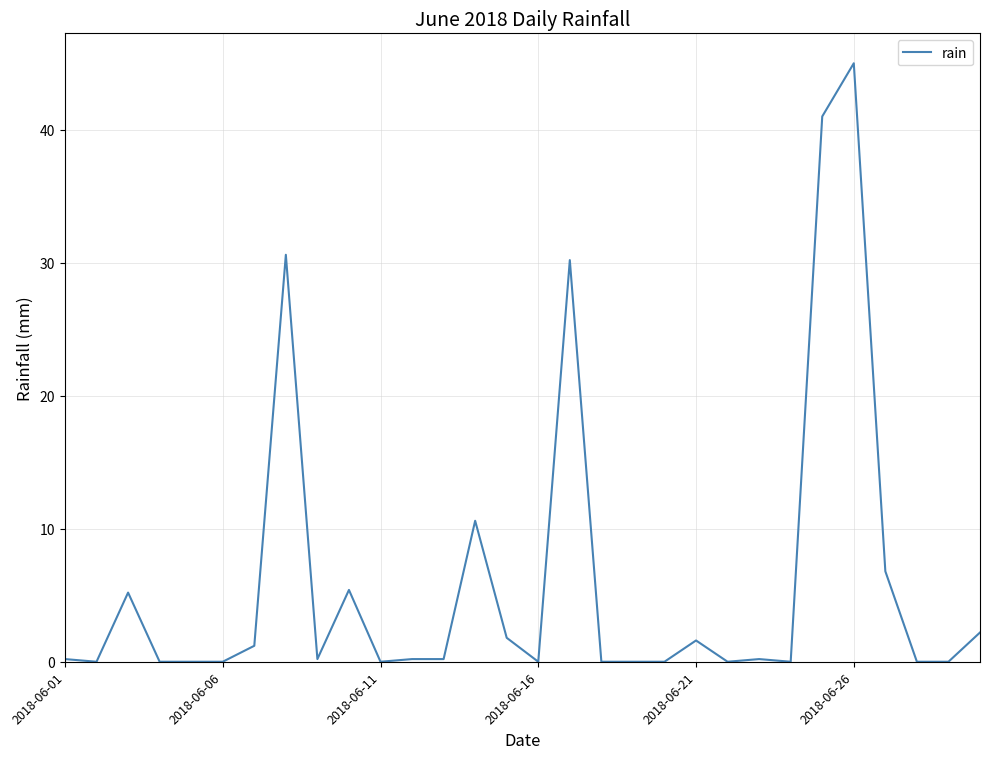

Is this an area chart (filled region under the line)?

No